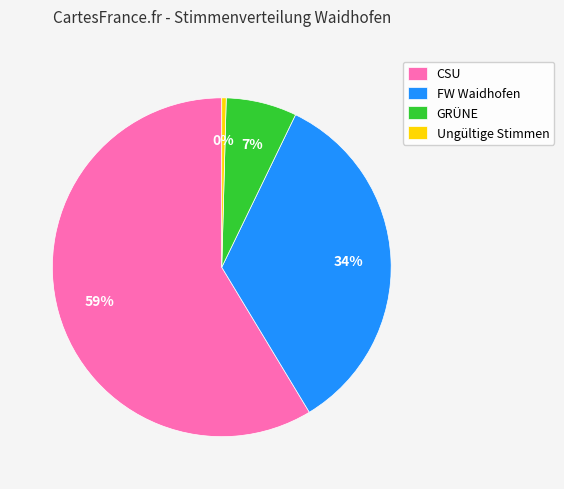

Which has a higher value, GRÜNE or FW Waidhofen?

FW Waidhofen